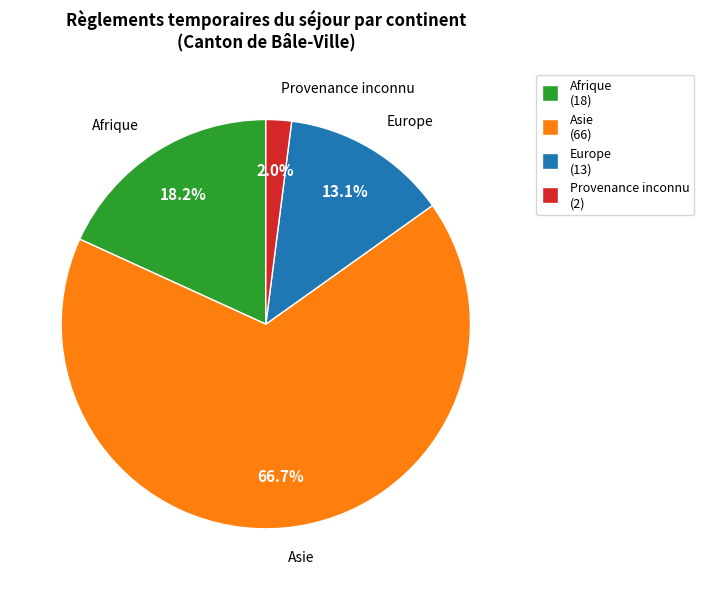

Do Provenance inconnu and Europe together represent more than half of the pie?

No